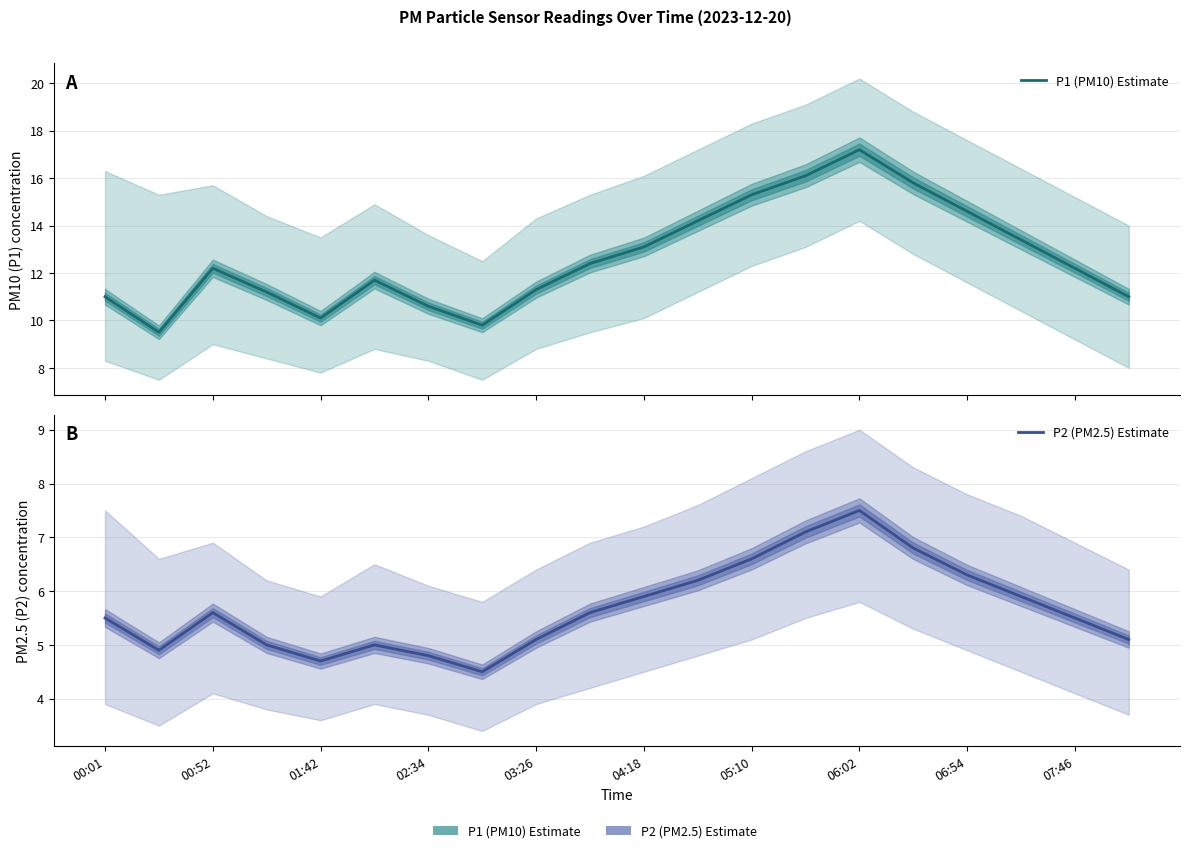

At how many categories does at least one series exceed 11?

14